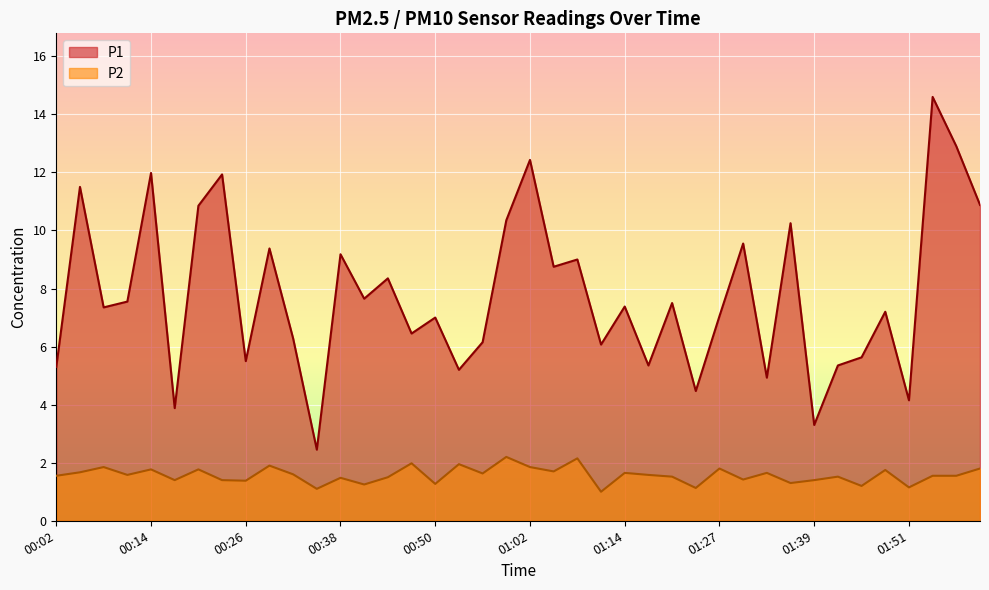

What is the approximate value of P2 at 00:26?

1.4